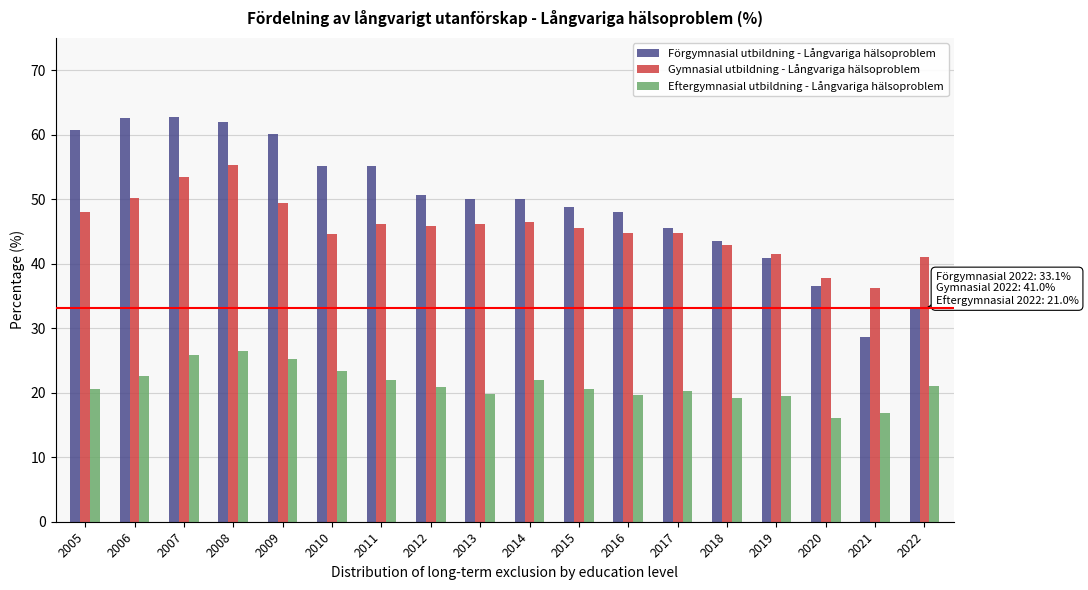

Rank the series by their maximum value, from highest to lowest.

Förgymnasial utbildning - Långvariga hälsoproblem, Gymnasial utbildning - Långvariga hälsoproblem, Eftergymnasial utbildning - Långvariga hälsoproblem